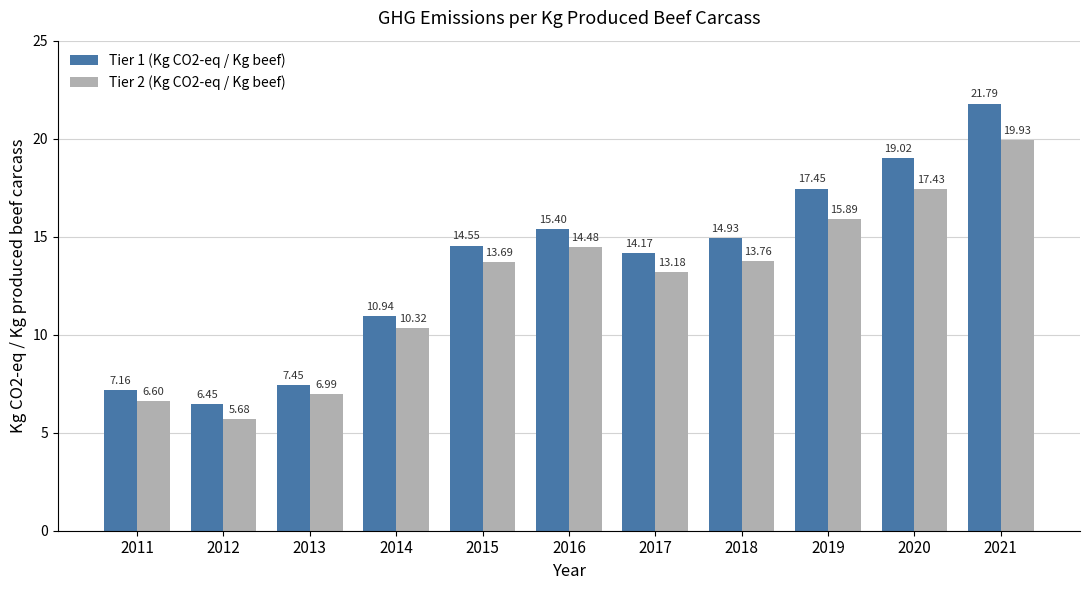

How many groups of bars are there?

11